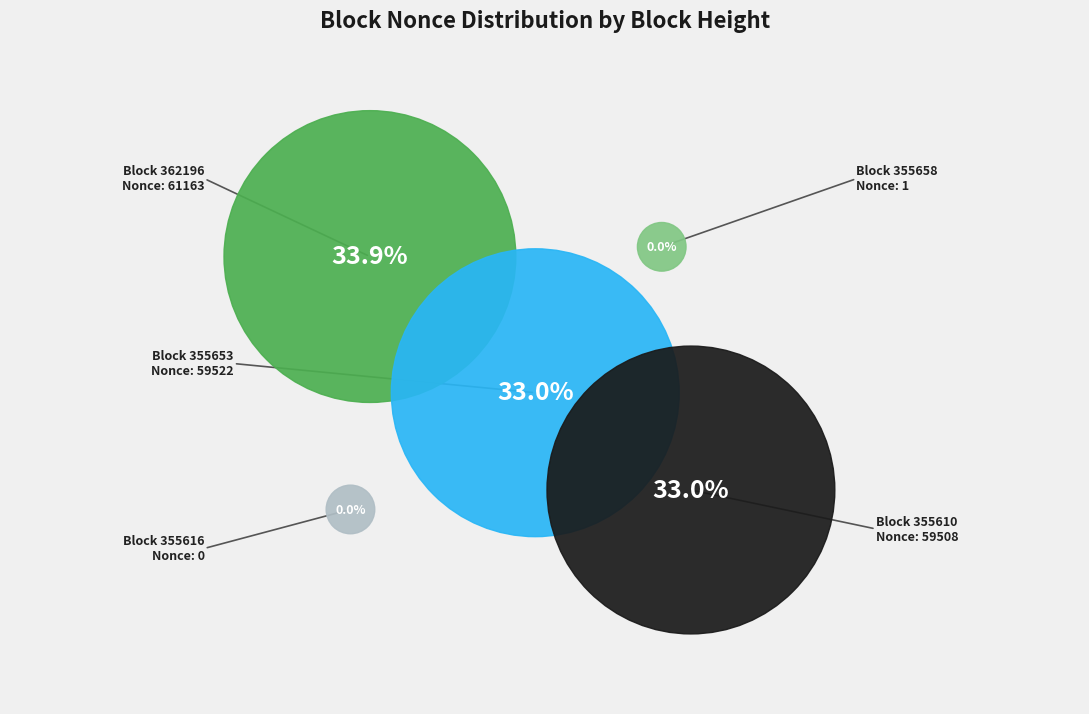

To the nearest percent, what is the combined percentage of 355653 and 355616?

33%